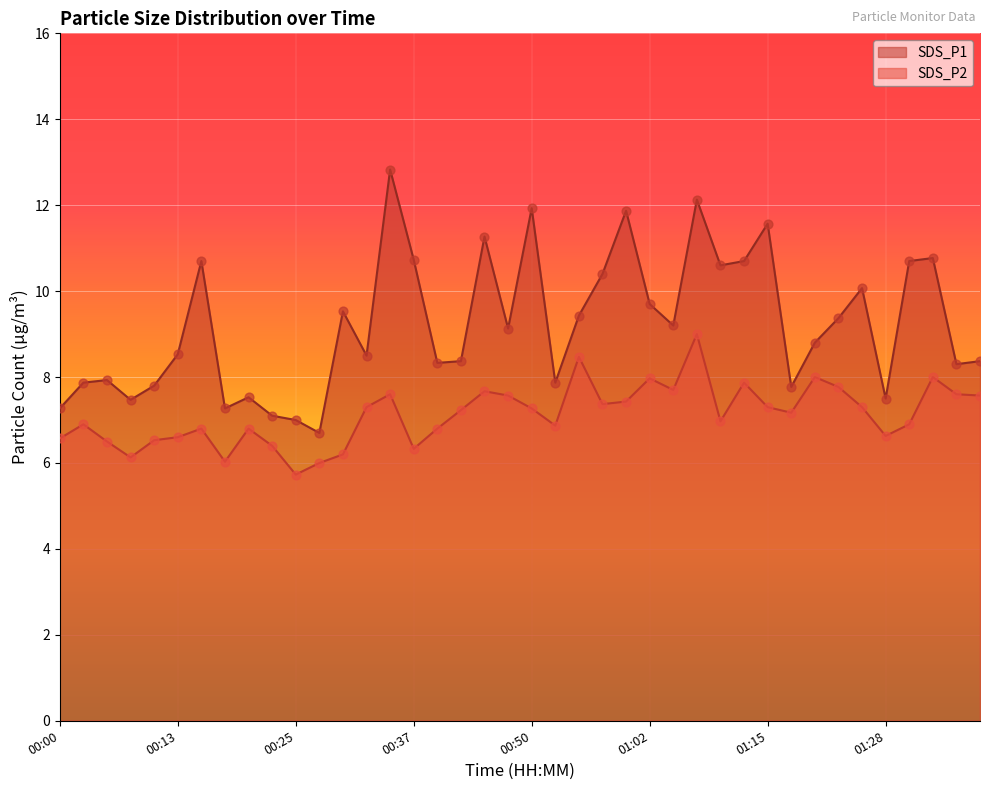

At how many categories does at least one series exceed 11?

6